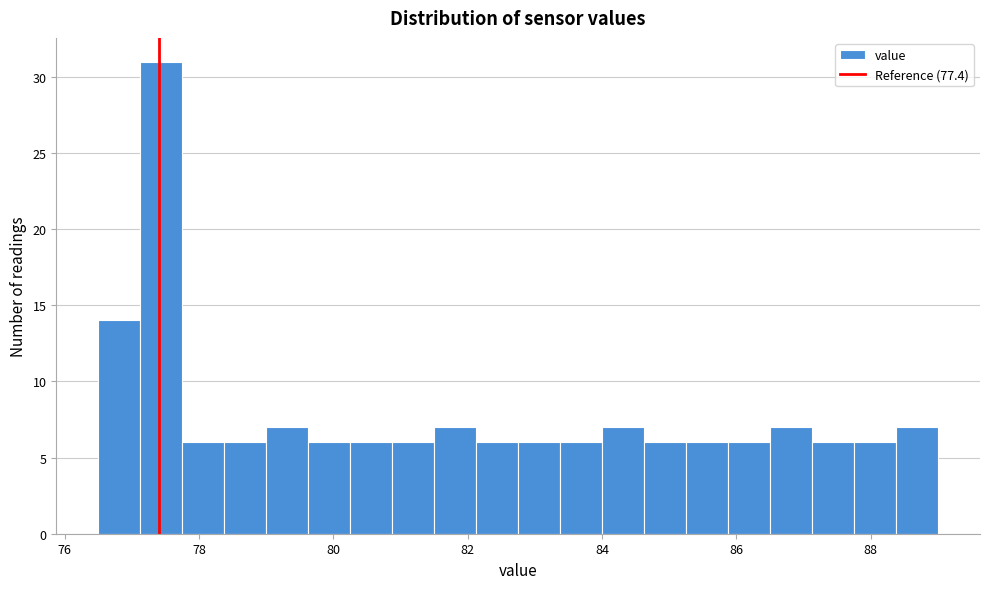

Around what value on the x-axis is the tallest bar? Give the approximate position of its centre, as read against the axis.

77.4